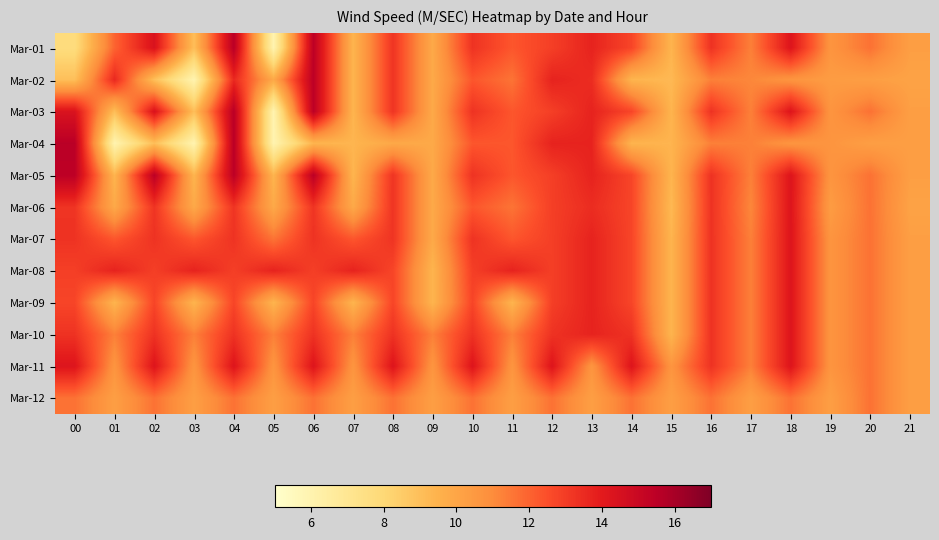

What is the spread (max minus min) of values at 20?

1.4